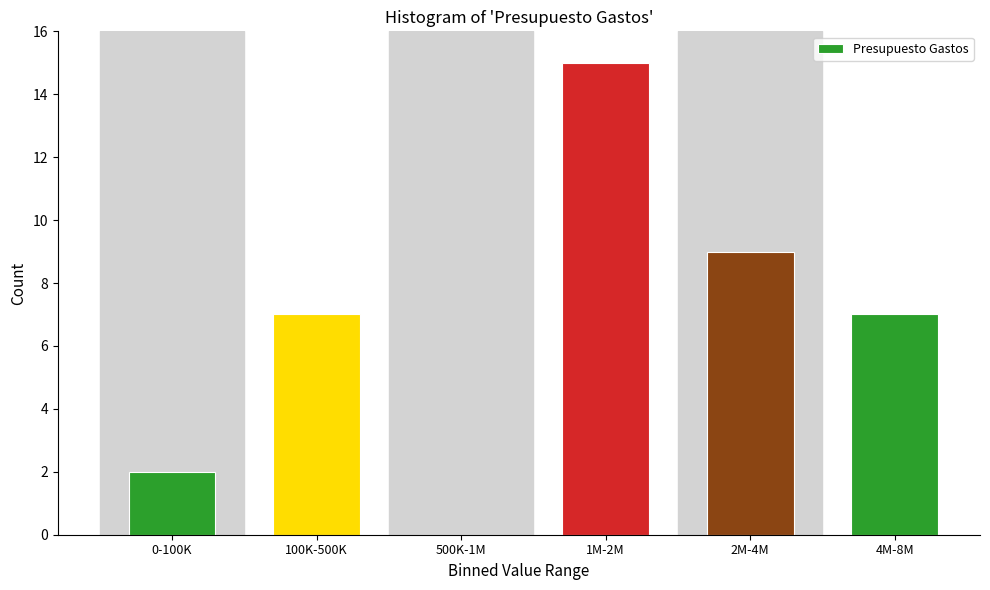

Reading left to right, transcribe all the data shown in this chart.

0-100K=2	100K-500K=7	500K-1M=0	1M-2M=15	2M-4M=9	4M-8M=7